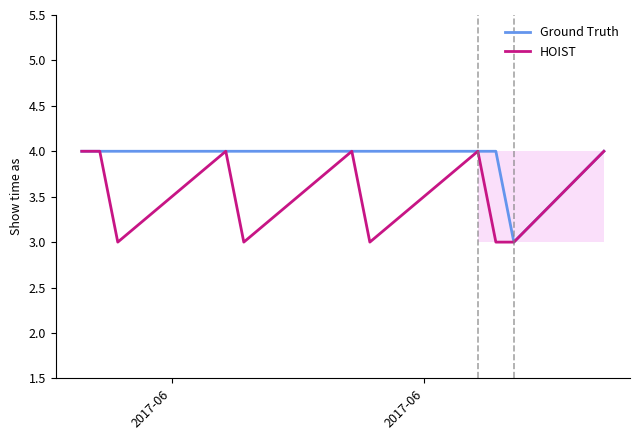

List the series in order of their overall mean, lowest first.

HOIST, Ground Truth